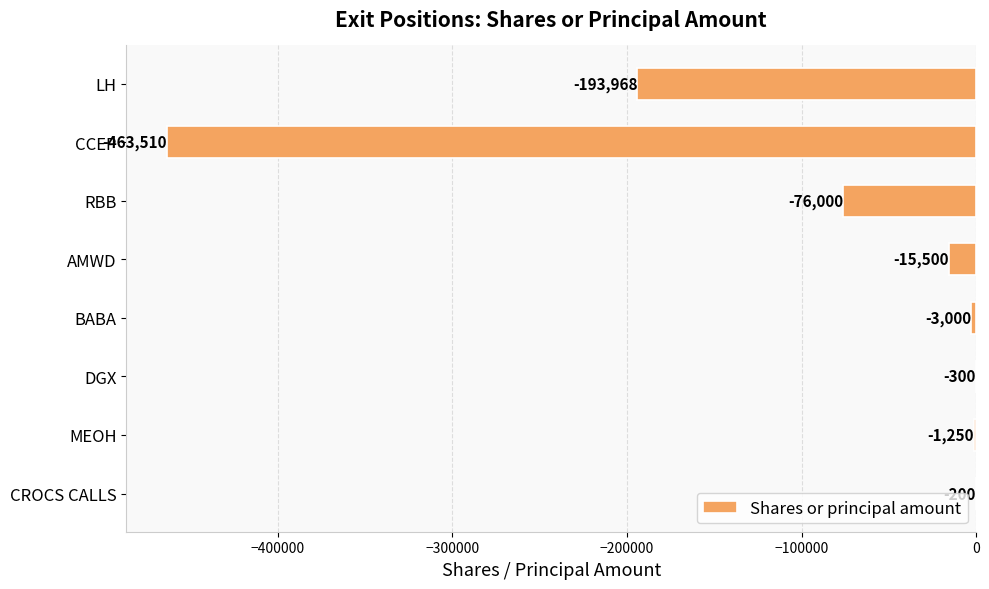

What is the change in value from MEOH to LH?

-192718